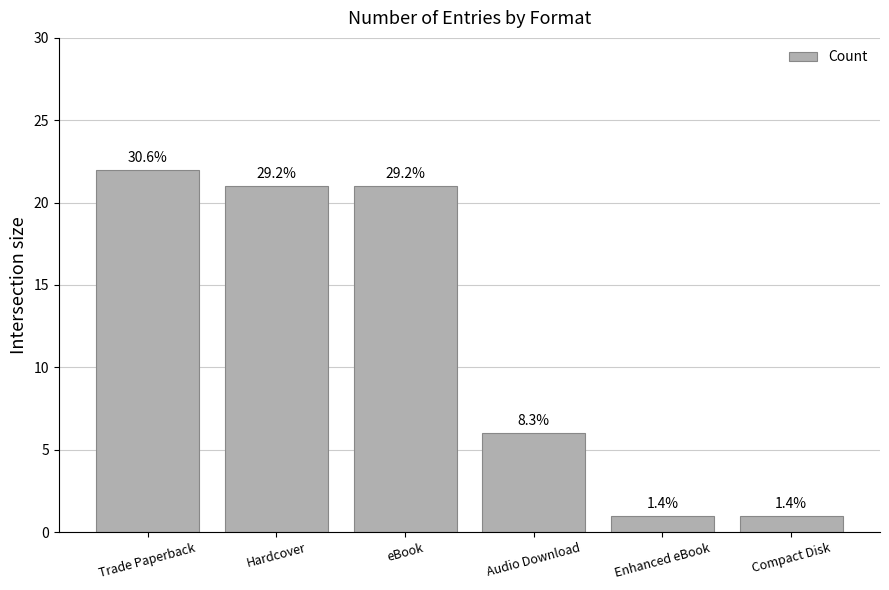

True or false: the data shows 0 at Compact Disk.

False